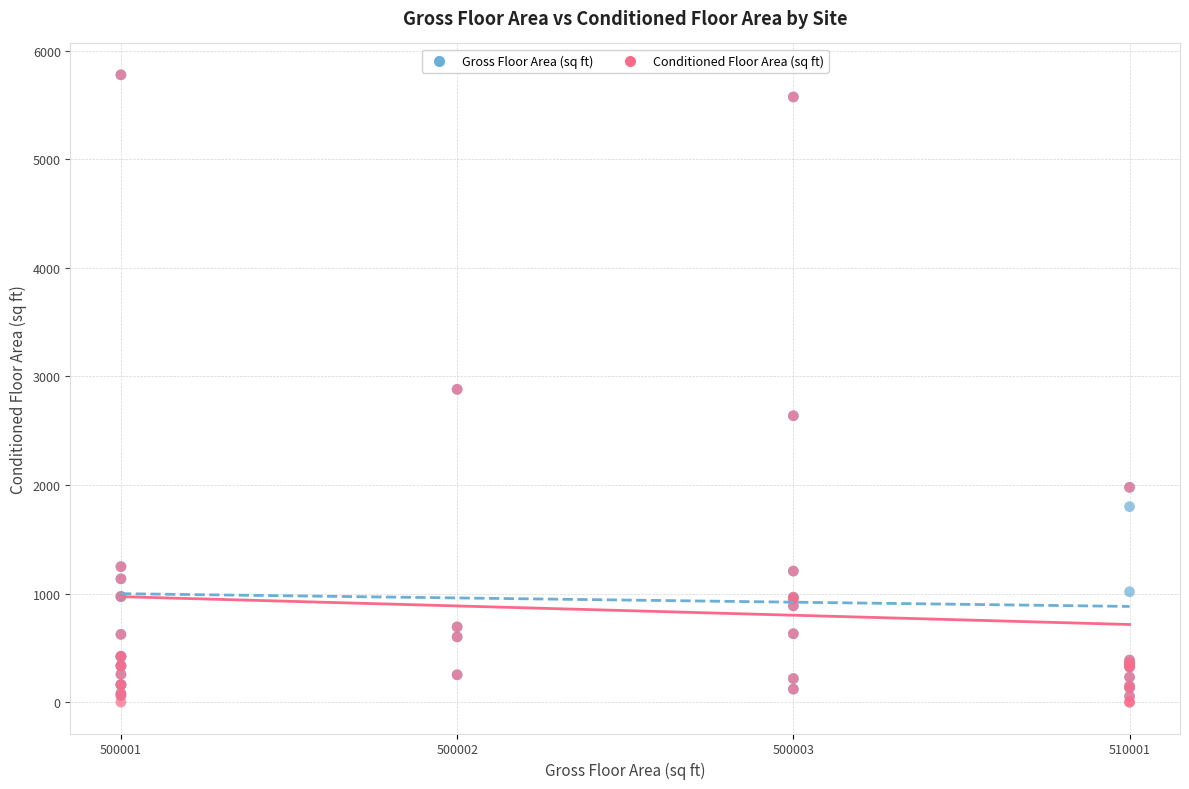

What are all the series names shown in the legend?

Gross Floor Area (sq ft), Conditioned Floor Area (sq ft)